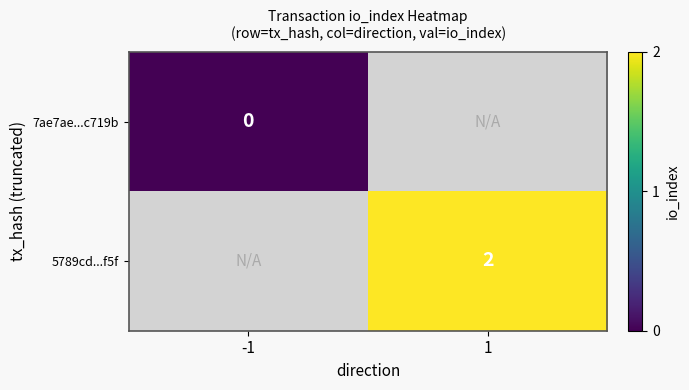

Between -1 and 1, which is larger?

1